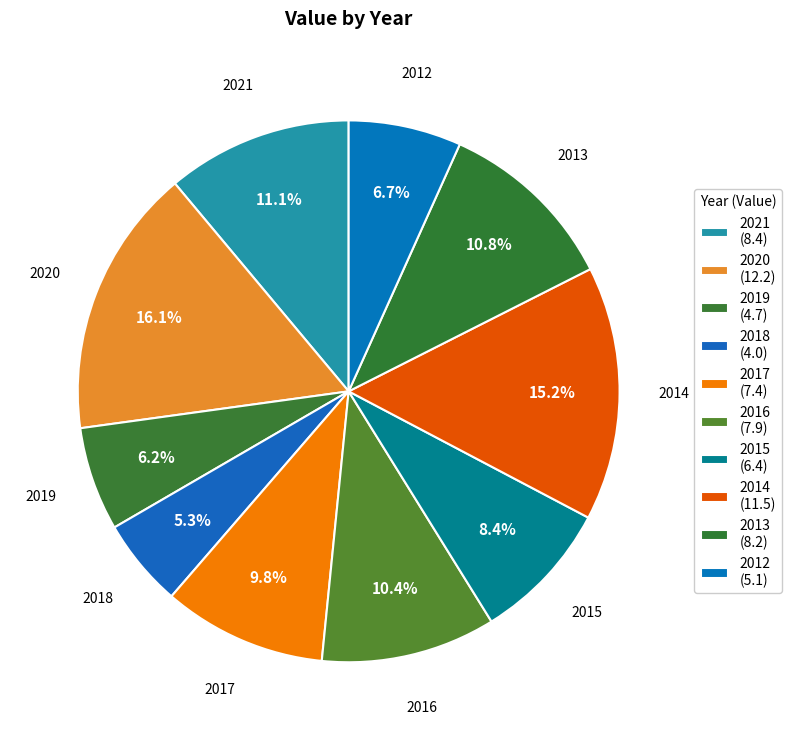

What percentage do 2021 and 2015 together represent?

19.5%